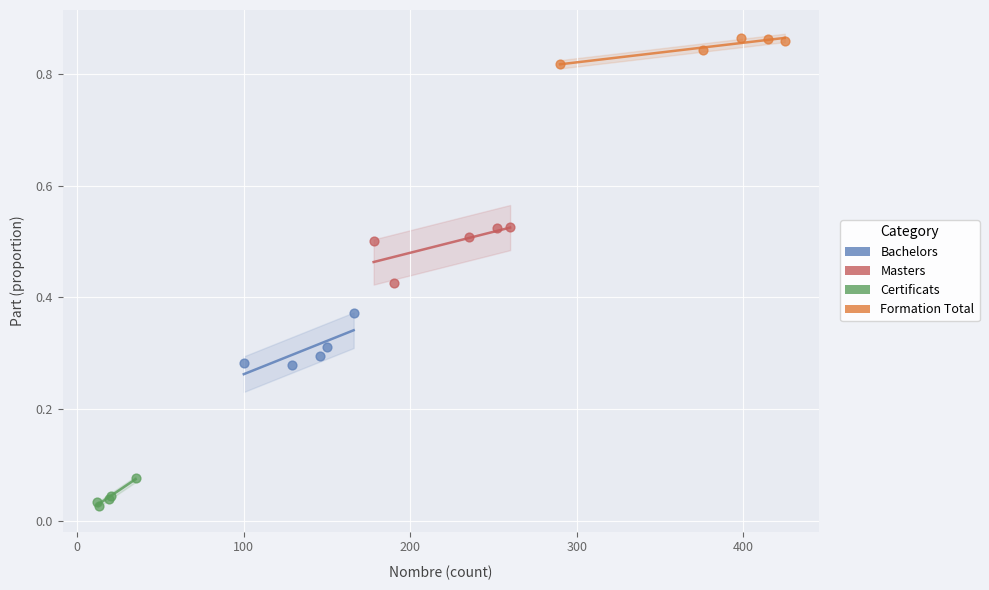

Which series reaches the minimum Y coordinate?

Certificats